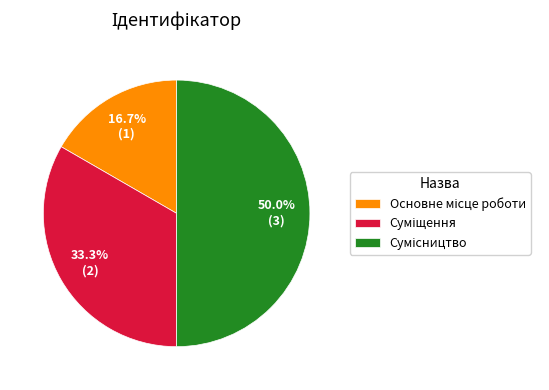

Is the sum of Суміщення and Сумісництво greater than half?

Yes